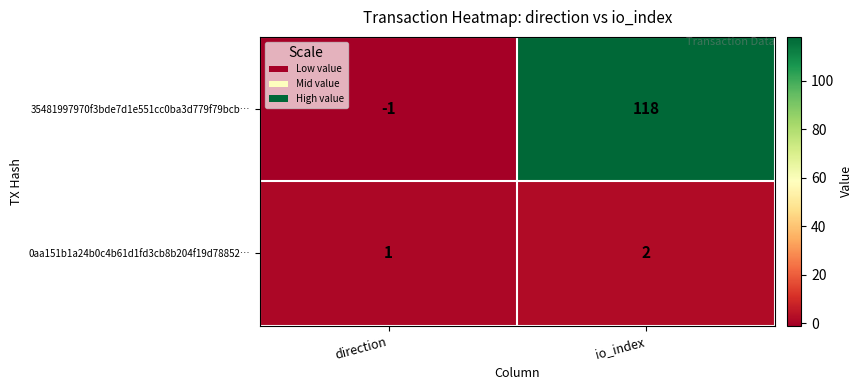

How many categories are shown in the chart?

2